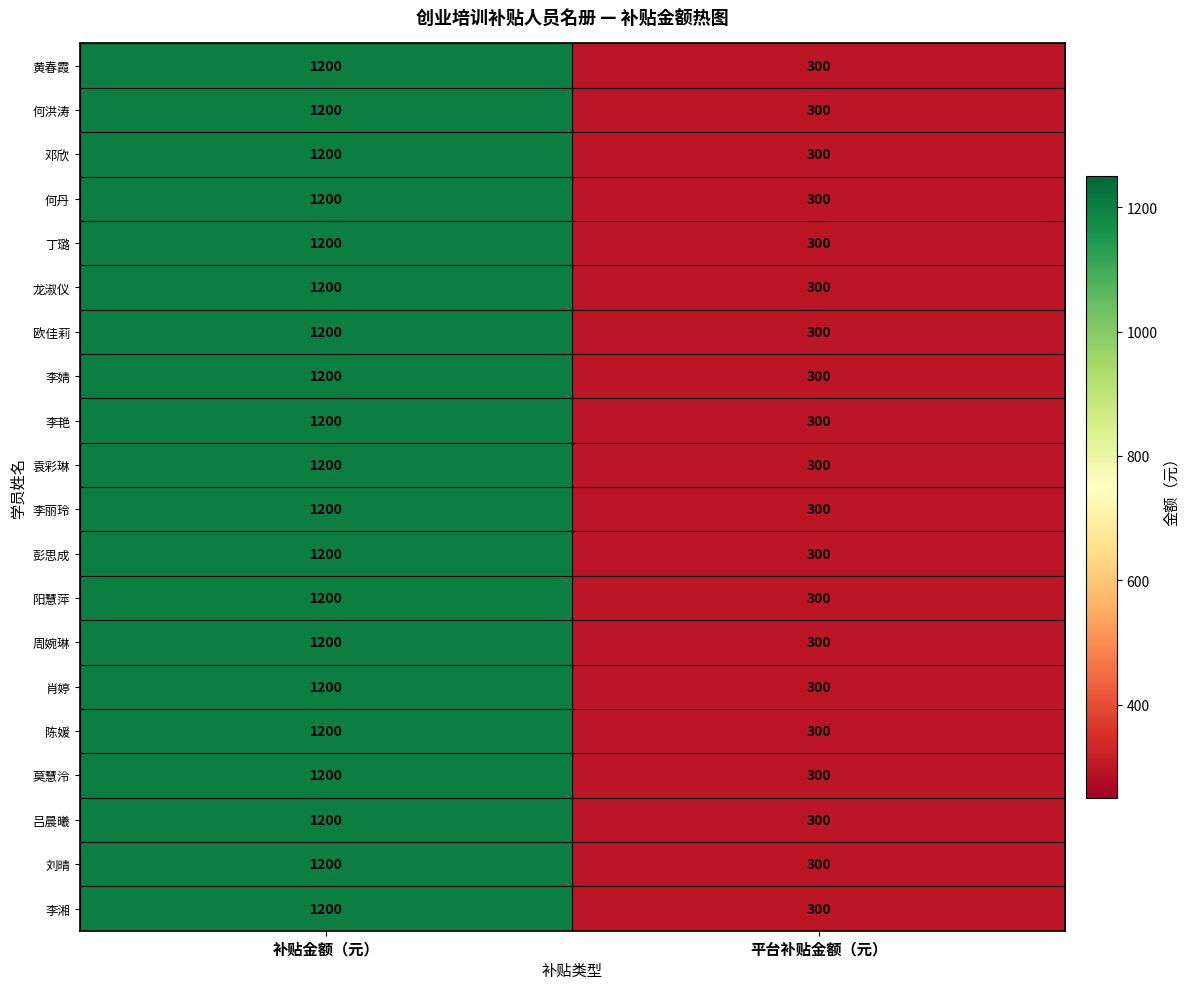

What value does the 周婉琳 series have at 补贴金额（元）?

1200